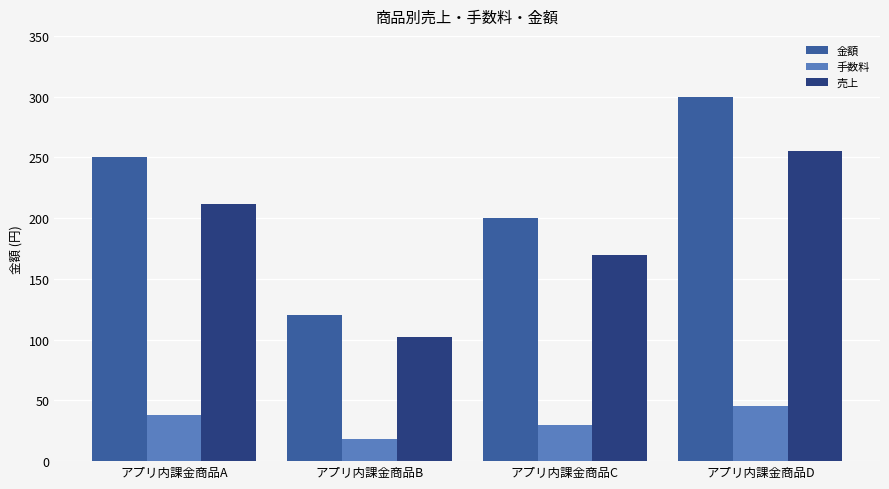

What is the minimum value for 売上?

102